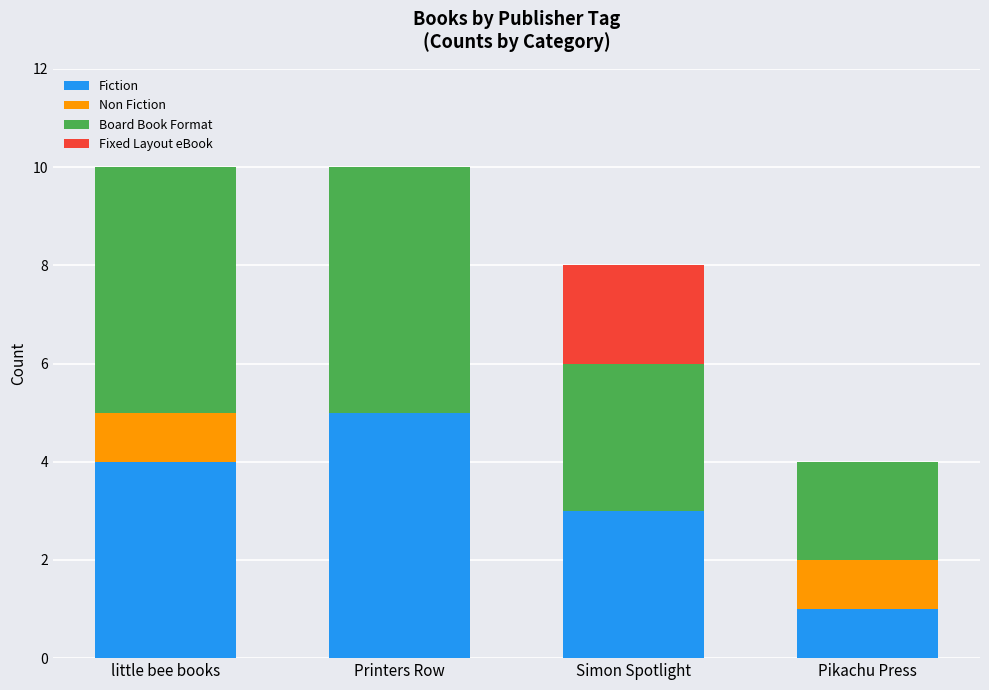

What is the highest value of the Fiction series?

5